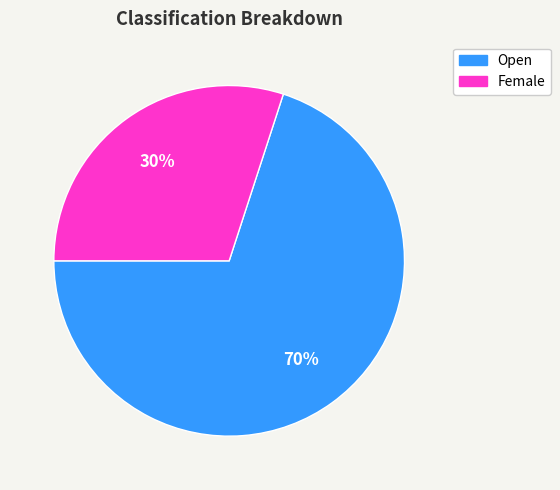

What percentage is the Open slice, to the nearest percent?

70%